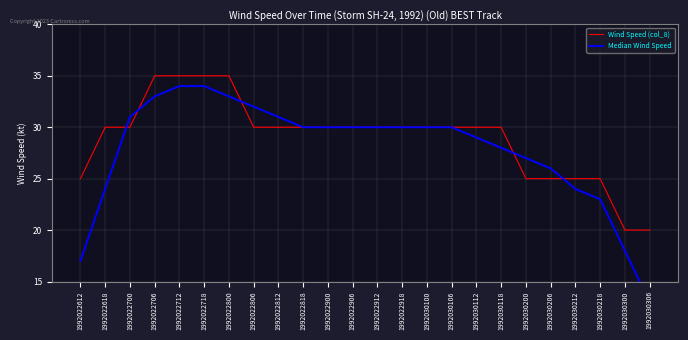

Is the value of Median Wind Speed at 1992030306 greater than the value of Wind Speed (col_8) at 1992022618?

No